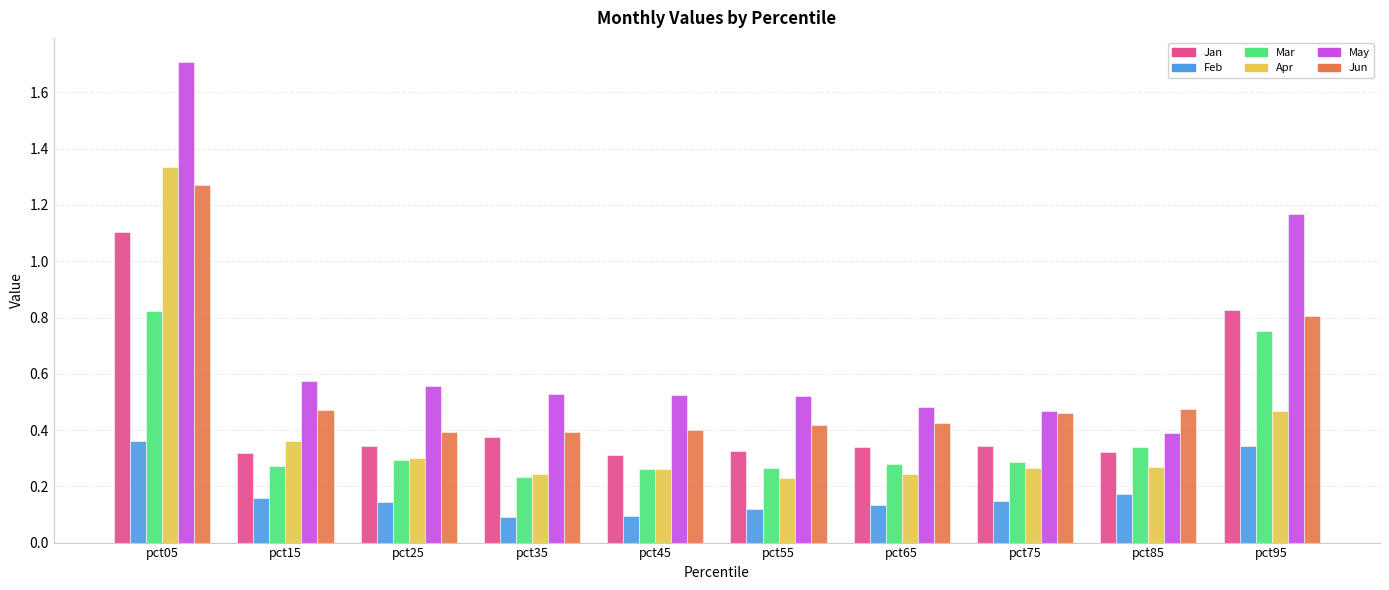

What is the total value across all series at pct35?

1.9